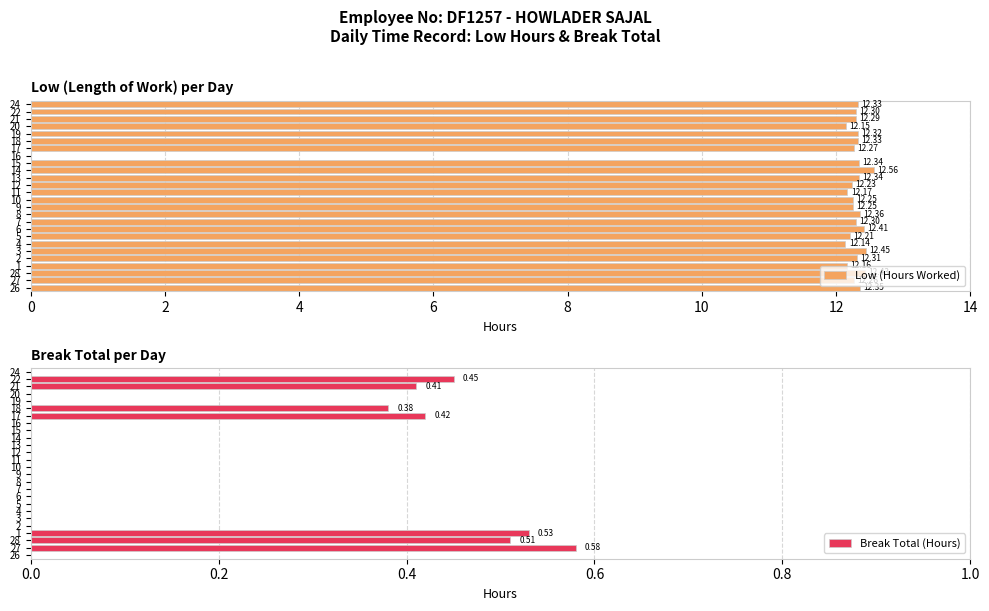

List the series in order of their overall mean, lowest first.

Break Total (Hours), Low (Hours Worked)